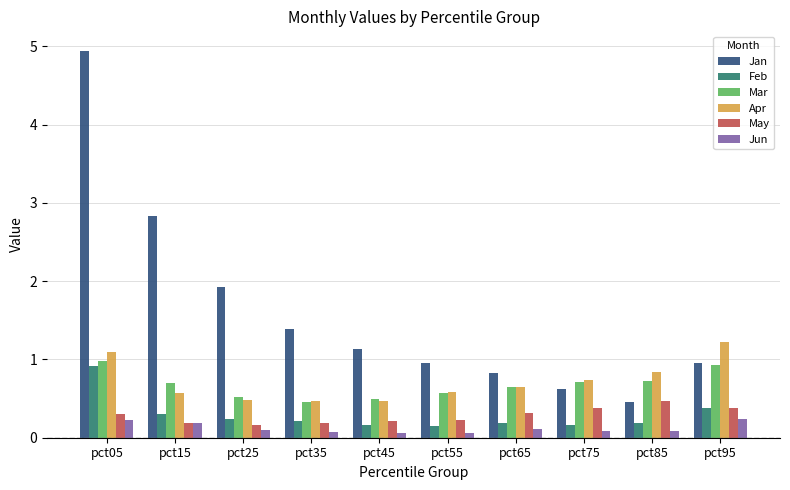

What is the minimum value for Apr?

0.5